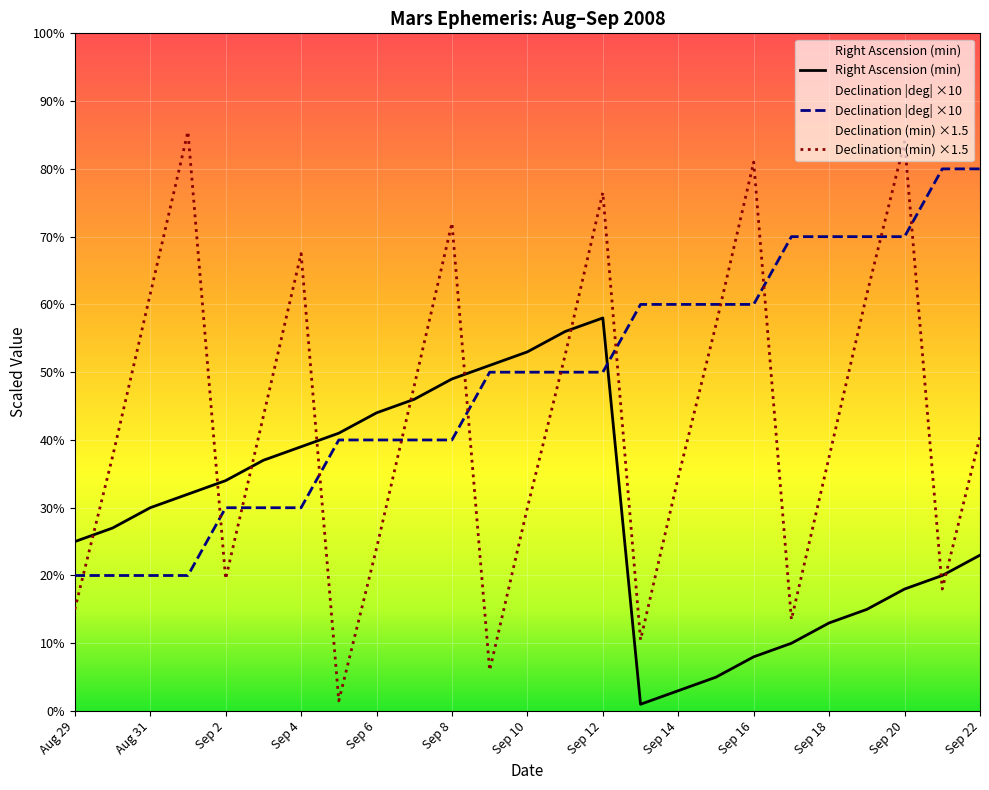

How many distinct data groups are displayed?

3